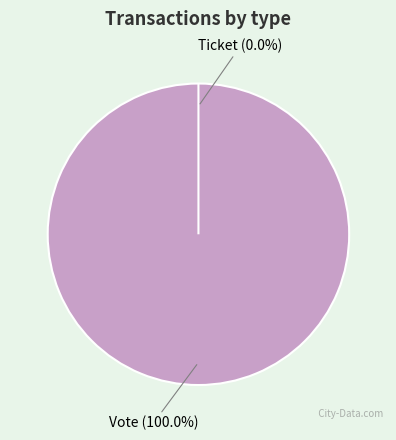

What is the majority slice?

Vote